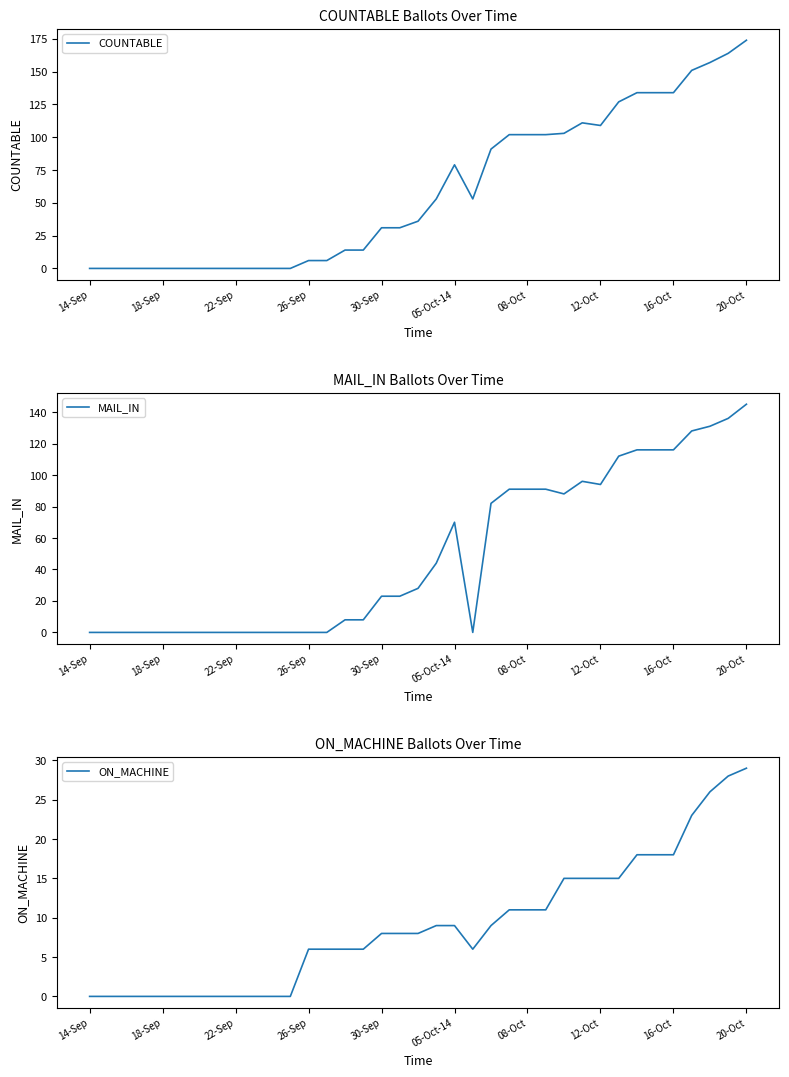

Count the number of data series in this chart.

3